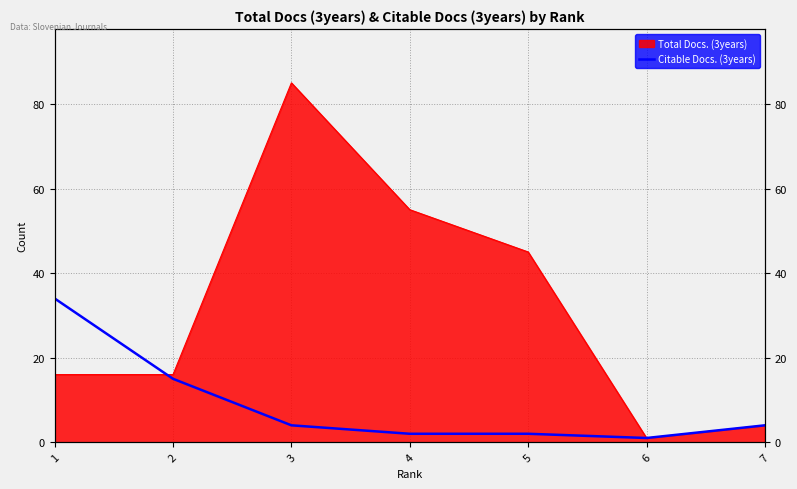

True or false: there are more than 0 points higher than both neighbors.

False